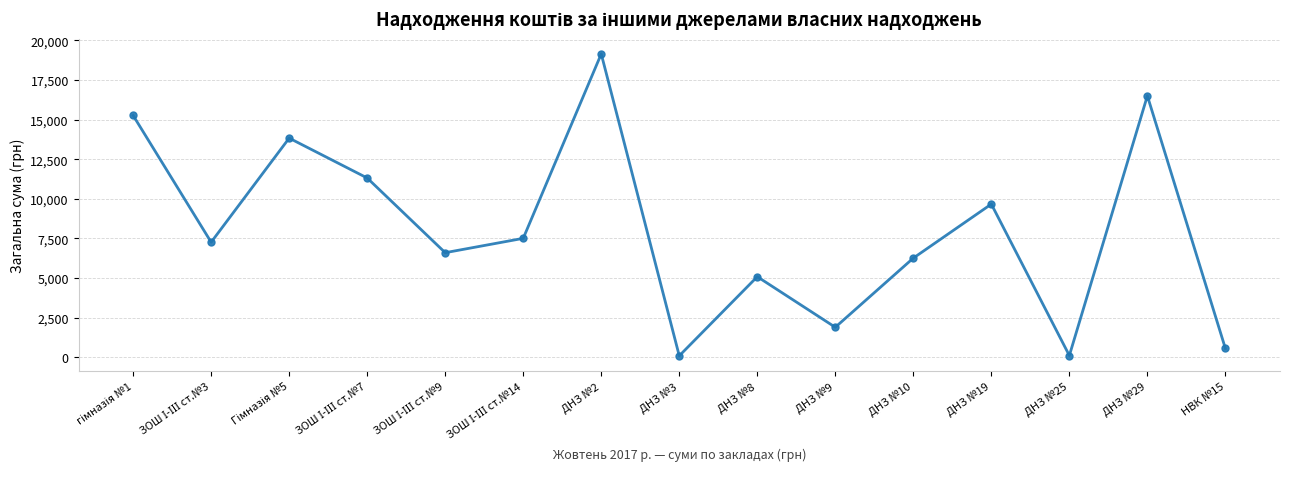

Approximately how many times larger is the value at НВК №15 compared to ДНЗ №9?

0.3